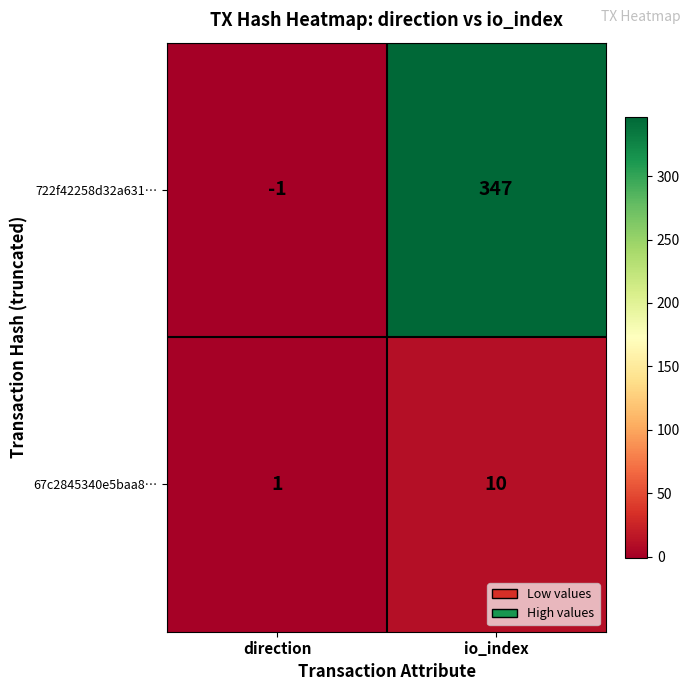

What is the sum of all 722f42258d32a631… values?

346